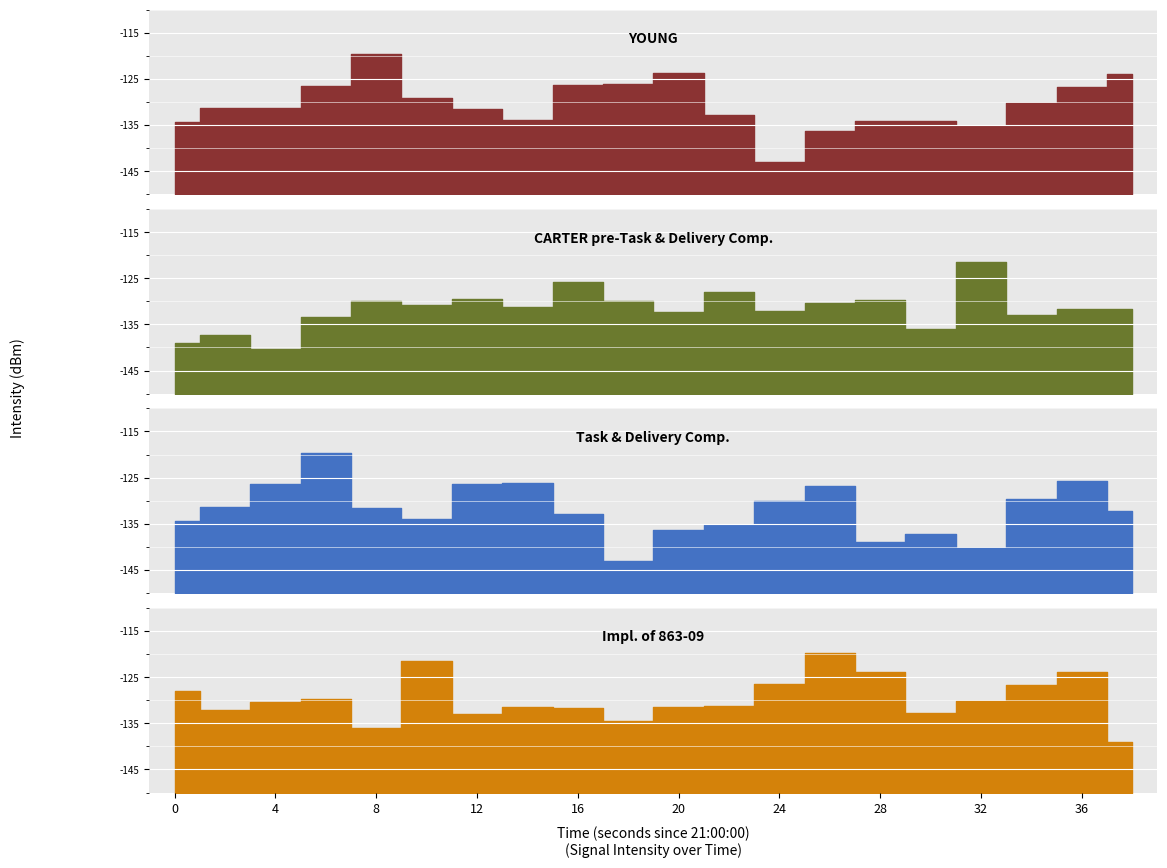

What are all the series names shown in the legend?

YOUNG, CARTER pre-Task & Delivery Comp., Task & Delivery Comp., Impl. of 863-09